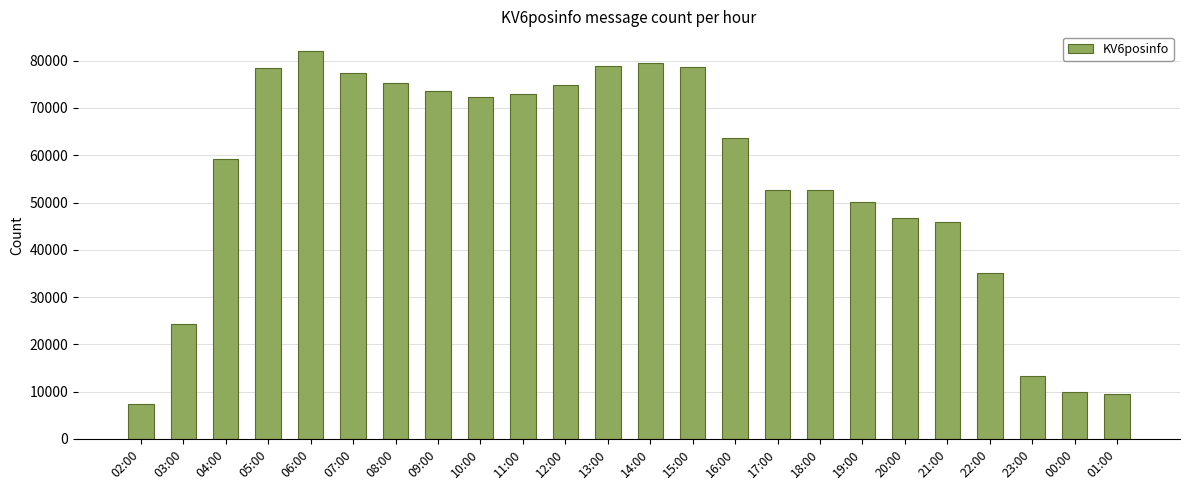

What is the value of the 6th bar from the left?

77401